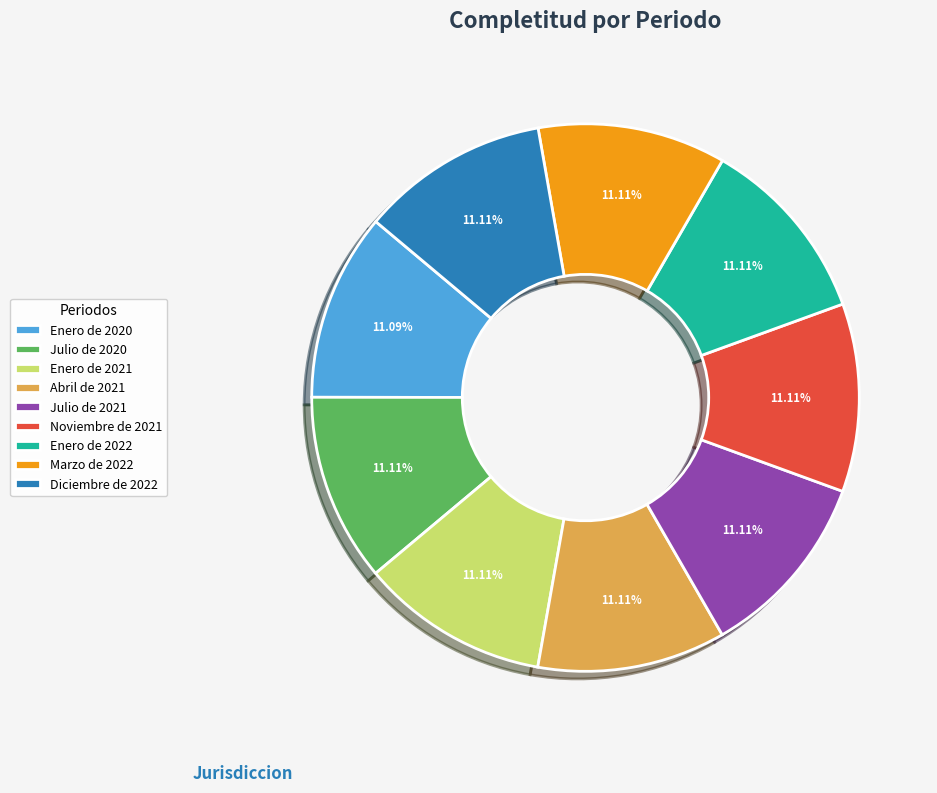

Does Abril de 2021 represent more than half of the total?

No